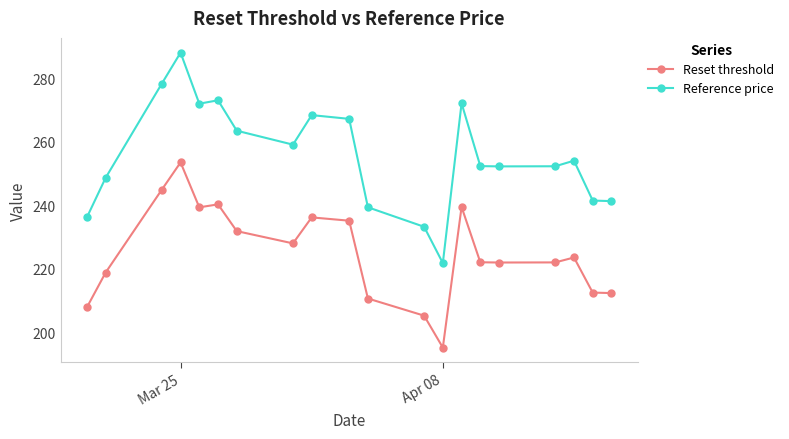

True or false: Reset threshold and Reference price cross at least once.

False